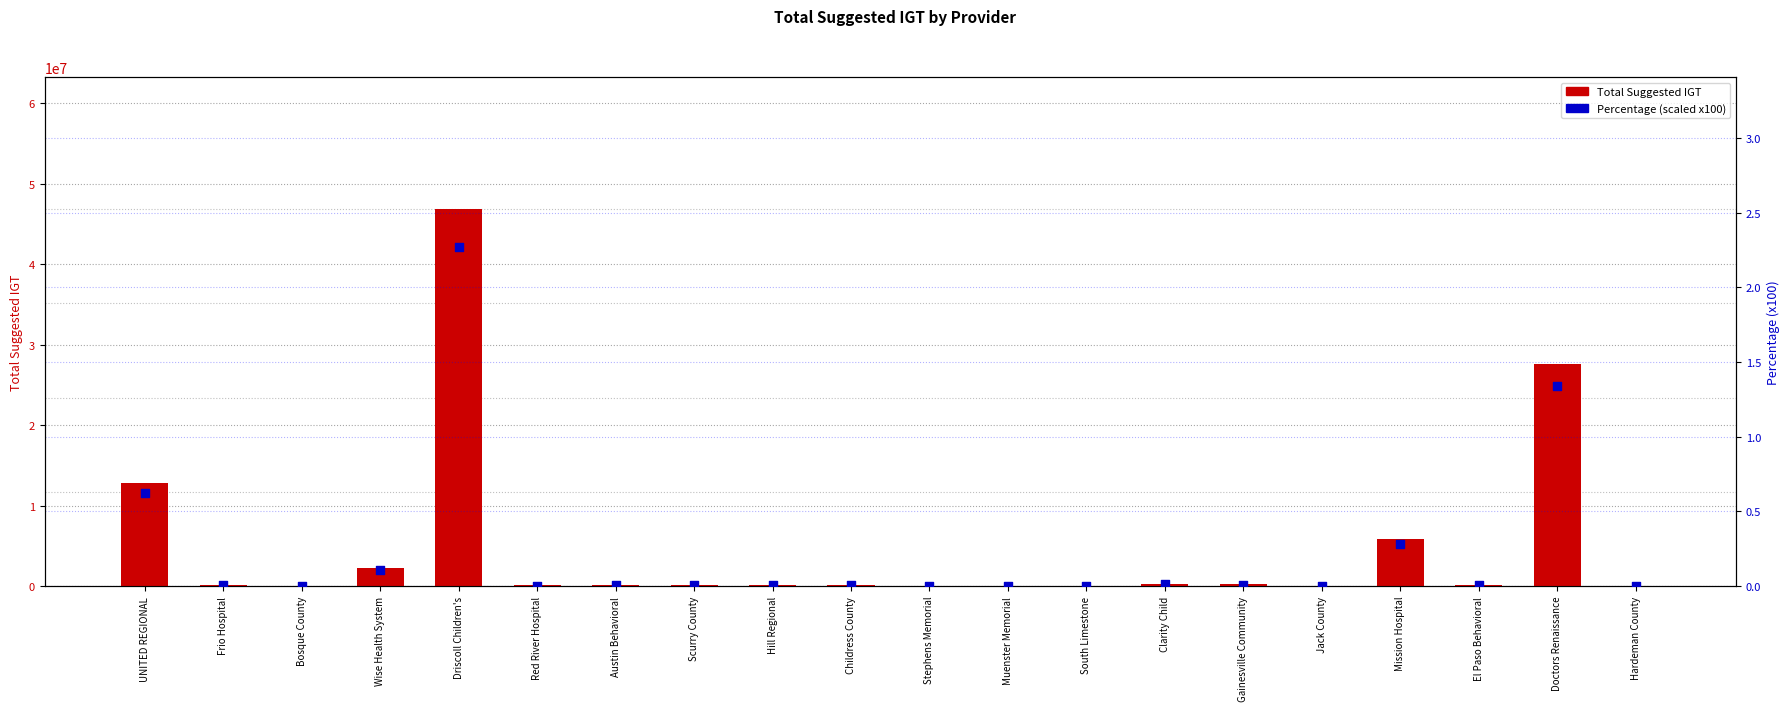

Which series contains the lowest Y value?

Percentage (scaled x100)